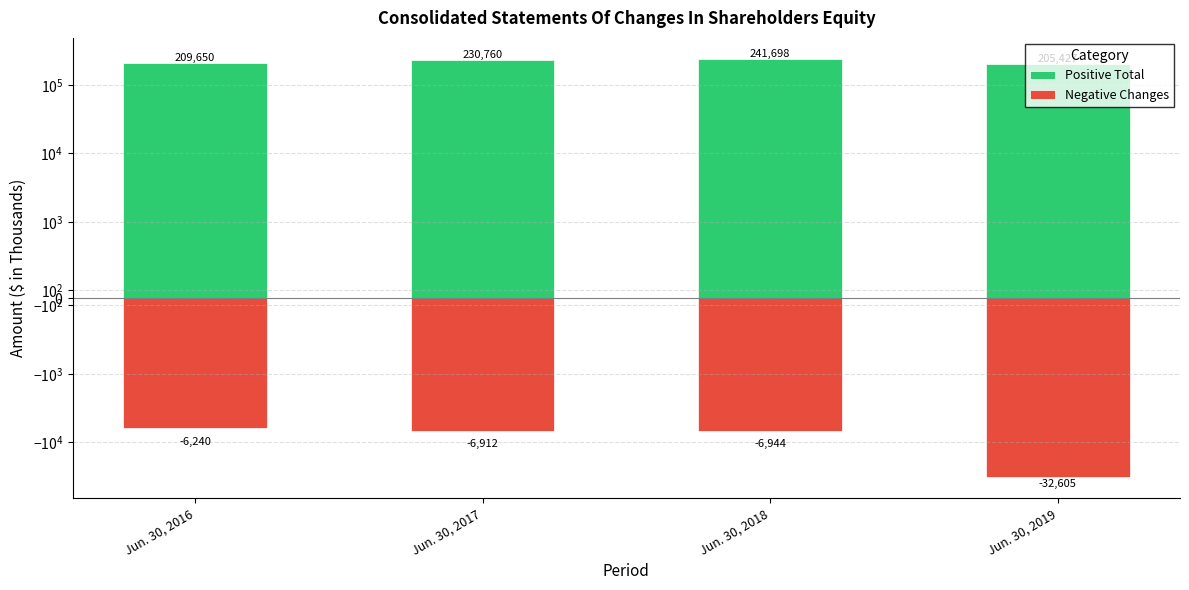

What is the minimum value shown in the chart?

-32605